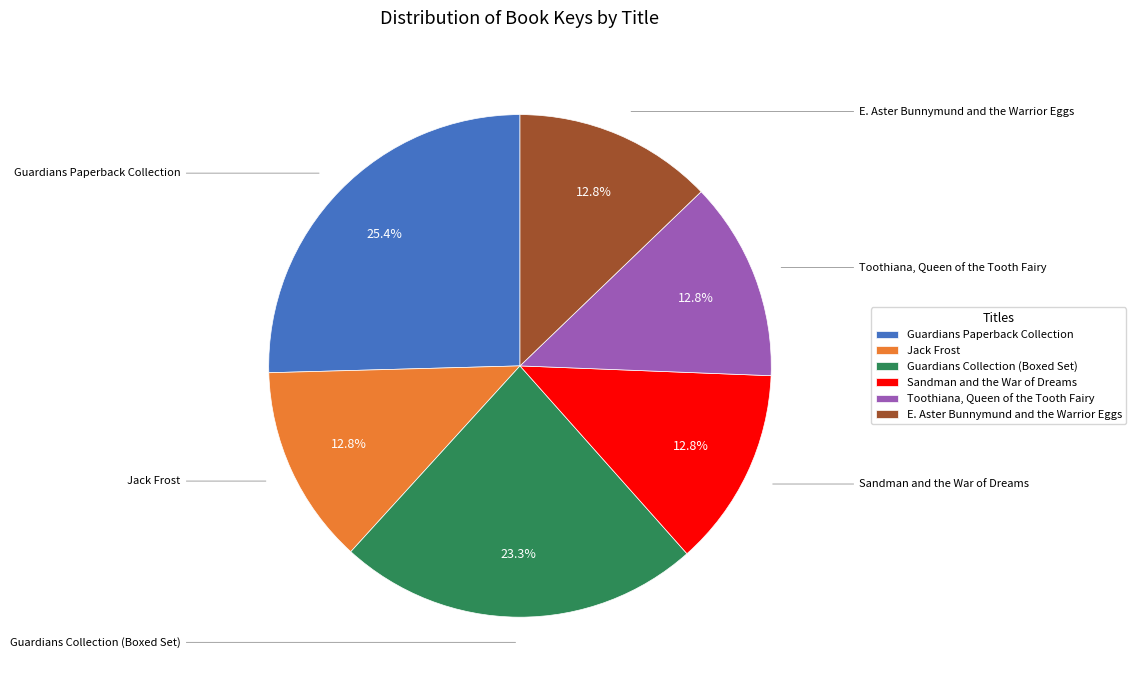

What is the largest slice in the pie chart?

Guardians Paperback Collection